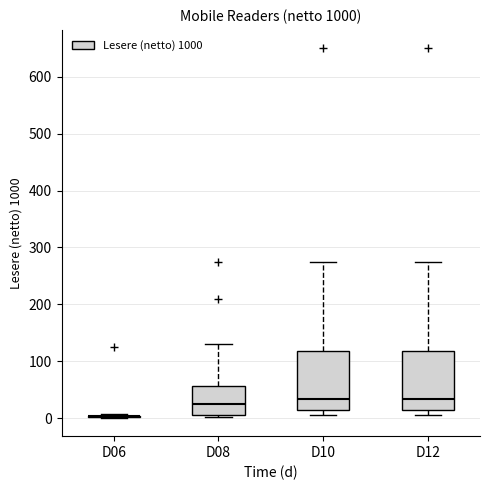

Where is the lower edge of the box for D12 on the y-axis? The values are not printed on the chart, so give them approximately, as read against the axis.

10